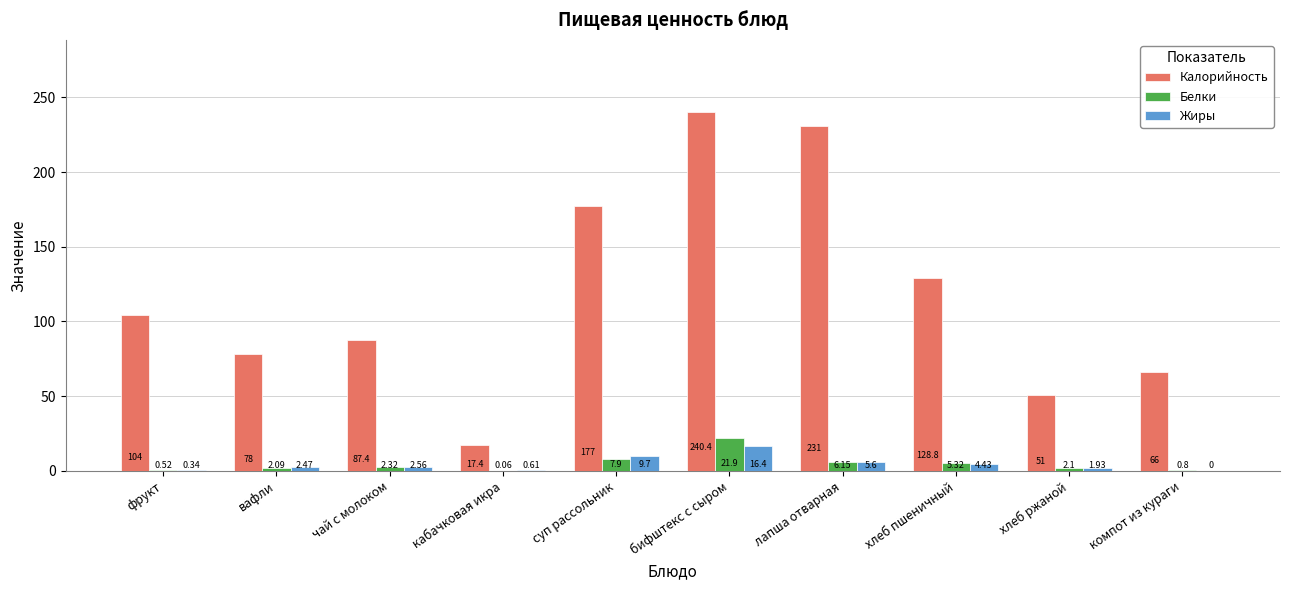

At which category is the sum across all series the highest?

бифштекс с сыром